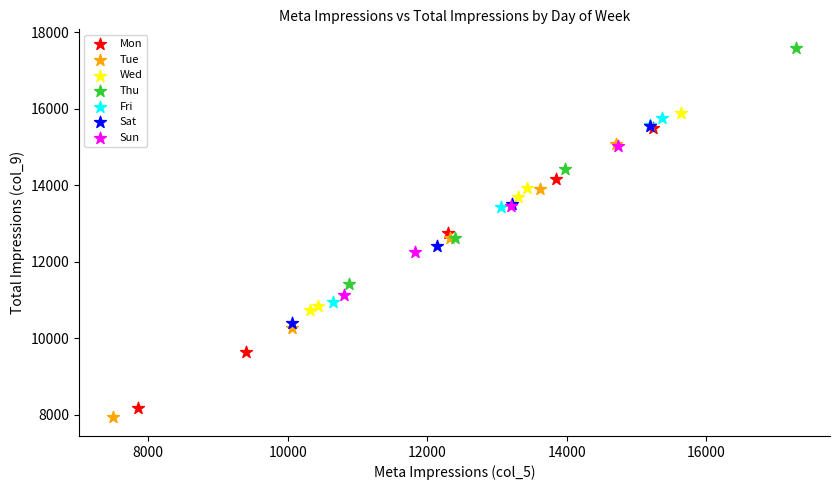

Which series contains the highest Y value?

Thu